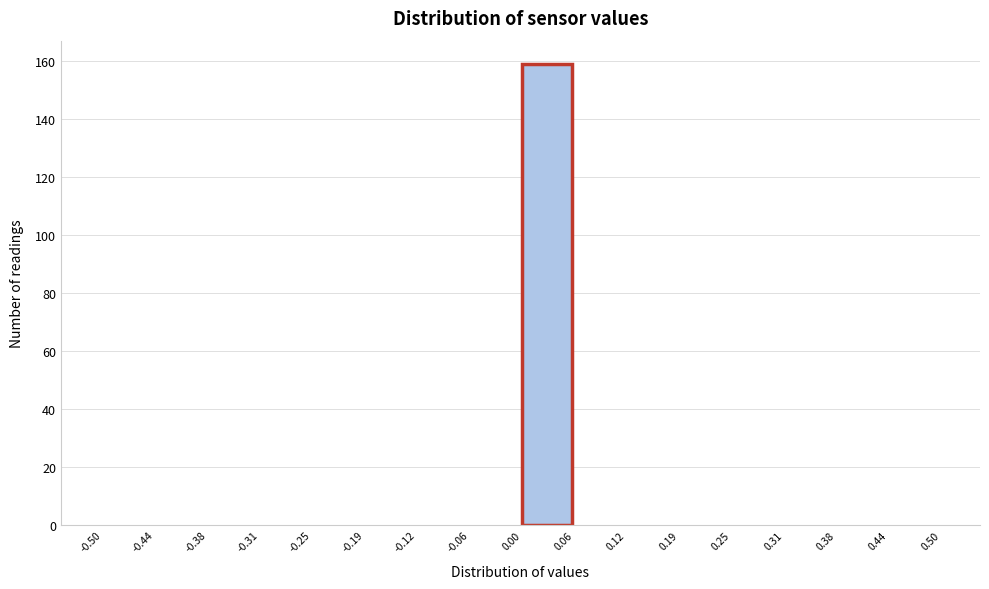

Reading left to right, list every bar in this chart as the range it spans on the x-axis followed by its height. The values are not printed on the chart, so give them approximately, as read against the axis.

-0.50 to -0.44: 0
-0.44 to -0.38: 0
-0.38 to -0.31: 0
-0.31 to -0.25: 0
-0.25 to -0.19: 0
-0.19 to -0.12: 0
-0.12 to -0.06: 0
-0.06 to 0.00: 0
0.00 to 0.06: 160
0.06 to 0.12: 0
0.12 to 0.19: 0
0.19 to 0.25: 0
0.25 to 0.31: 0
0.31 to 0.38: 0
0.38 to 0.44: 0
0.44 to 0.50: 0